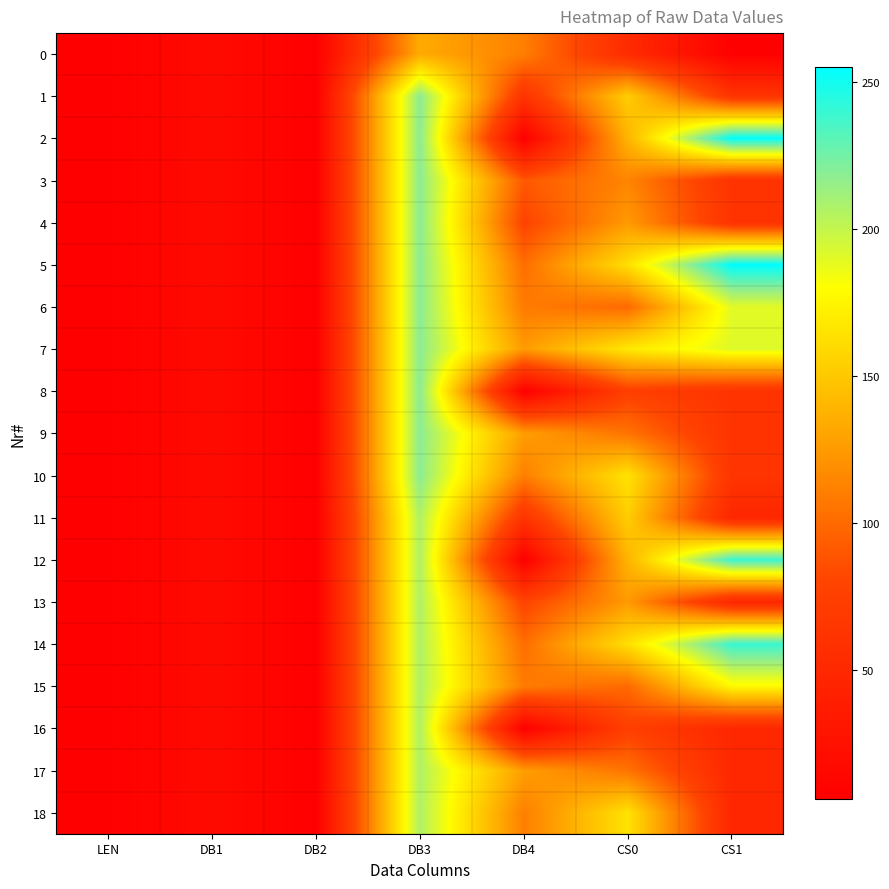

What is the spread (max minus min) of values at CS1?

248